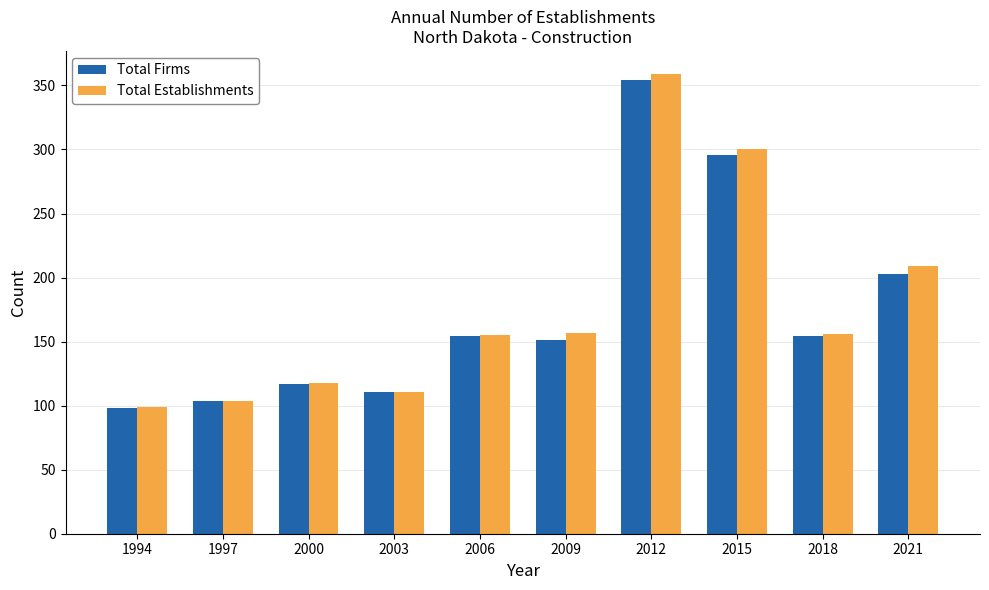

Which series has the largest range (max minus min)?

Total Establishments